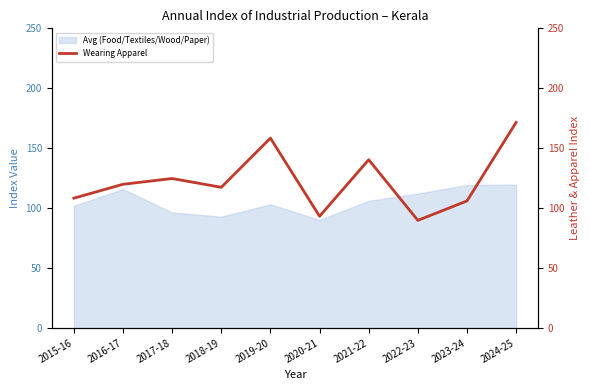

True or false: Avg (Food/Textiles/Wood/Paper) has a value of 135.0 at 2017-18.

False